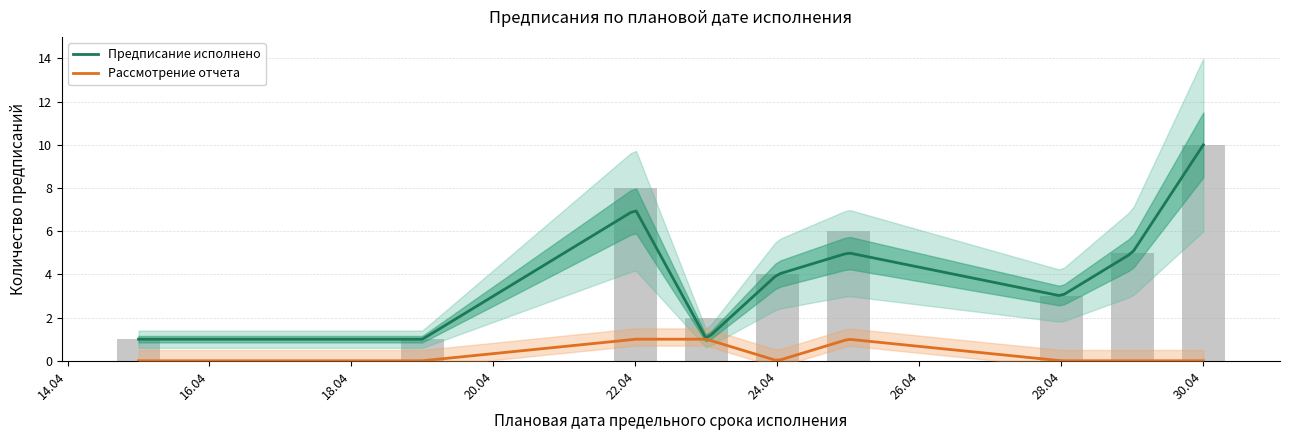

Which has a higher value, 2020-04-23 or 2020-04-24?

2020-04-24